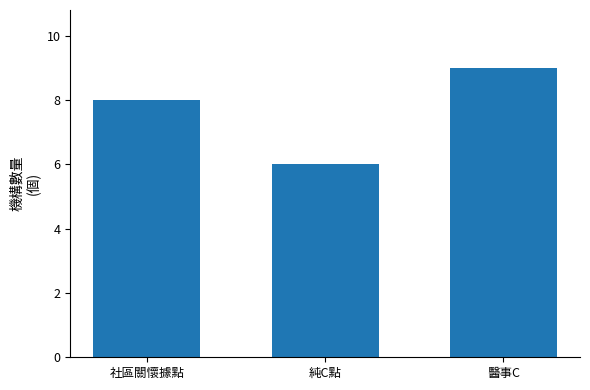

Reading left to right, extract all data points from this chart.

社區關懷據點=8	純C點=6	醫事C=9